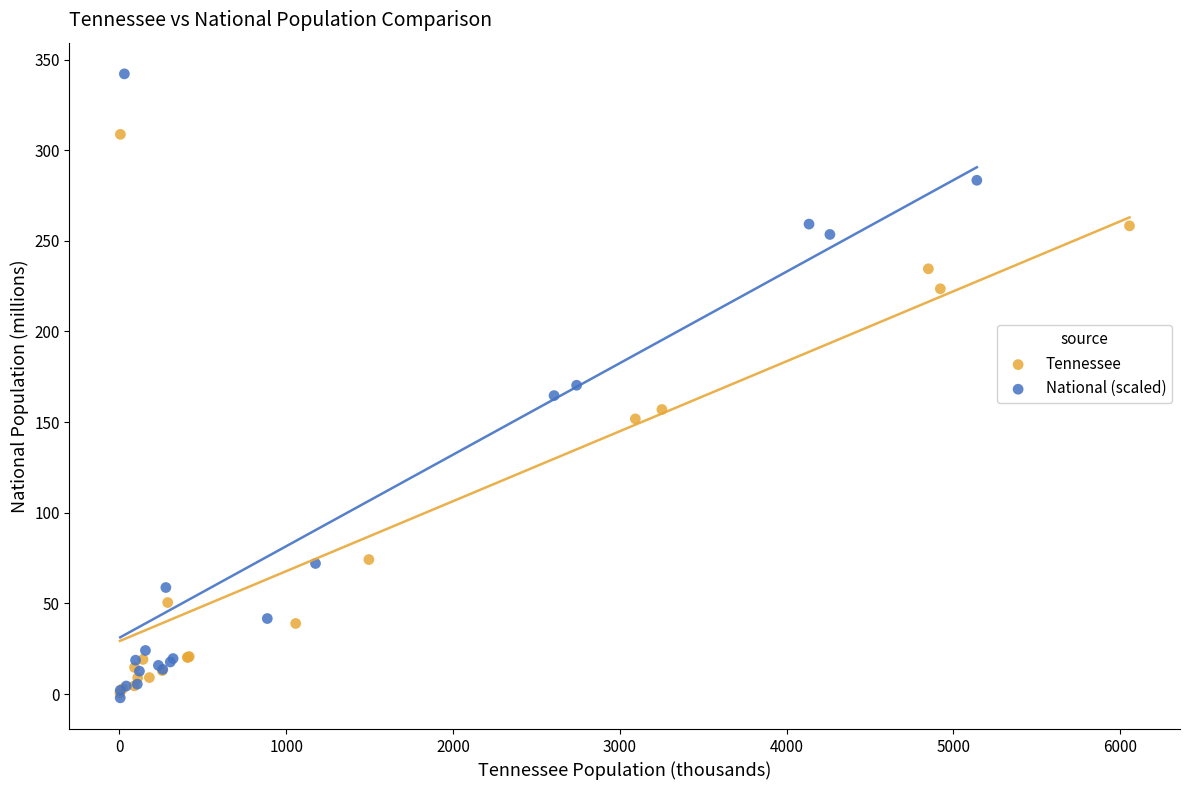

Which series has the largest Y range (max minus min)?

National (scaled)